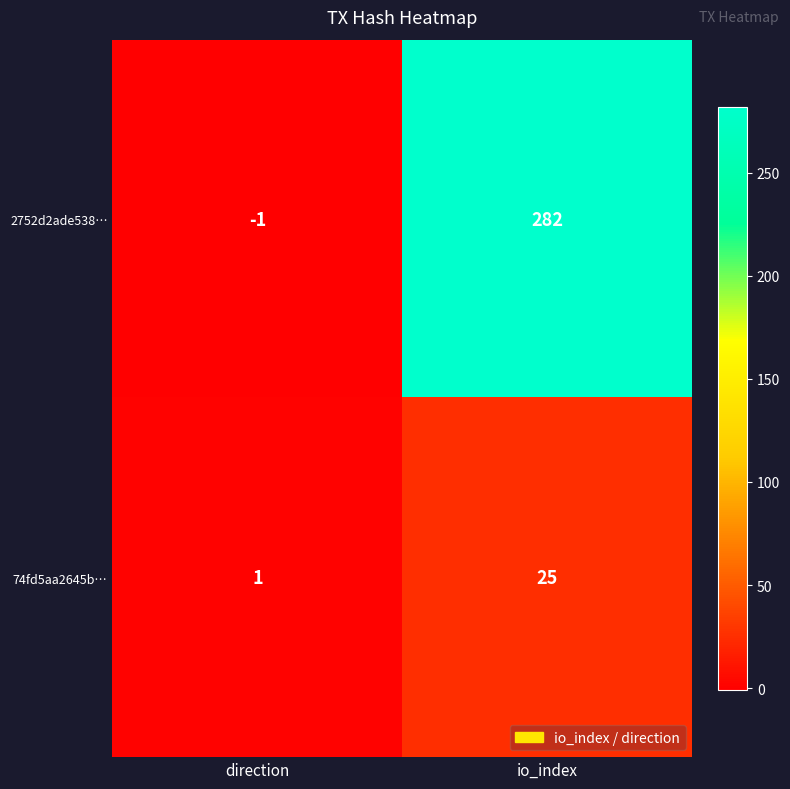

What is the difference between the 2752d2ade538… values at io_index and direction?

283